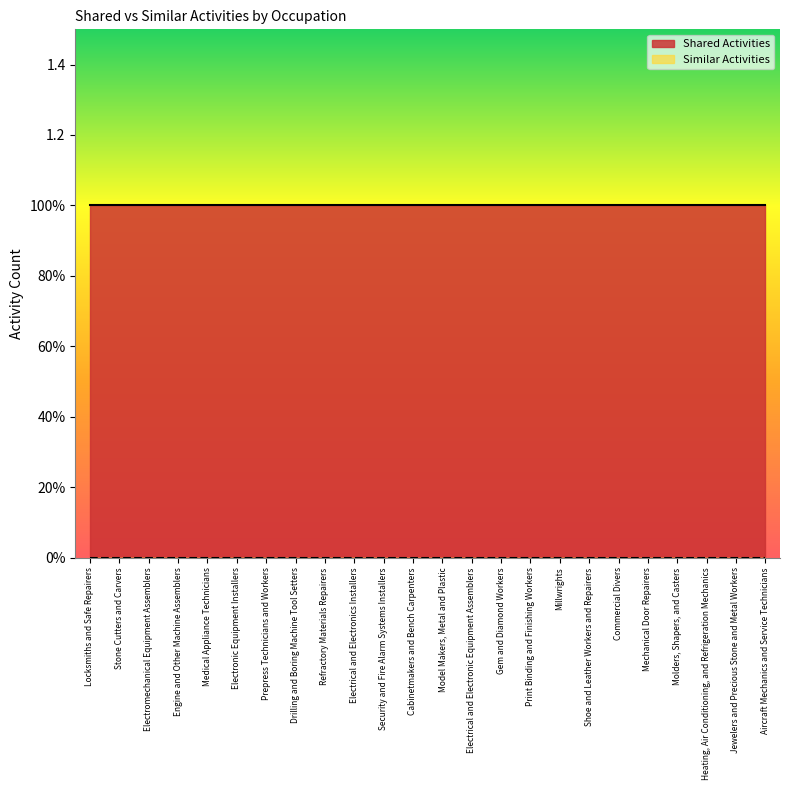

True or false: Similar Activities and Shared Activities intersect in this chart.

False